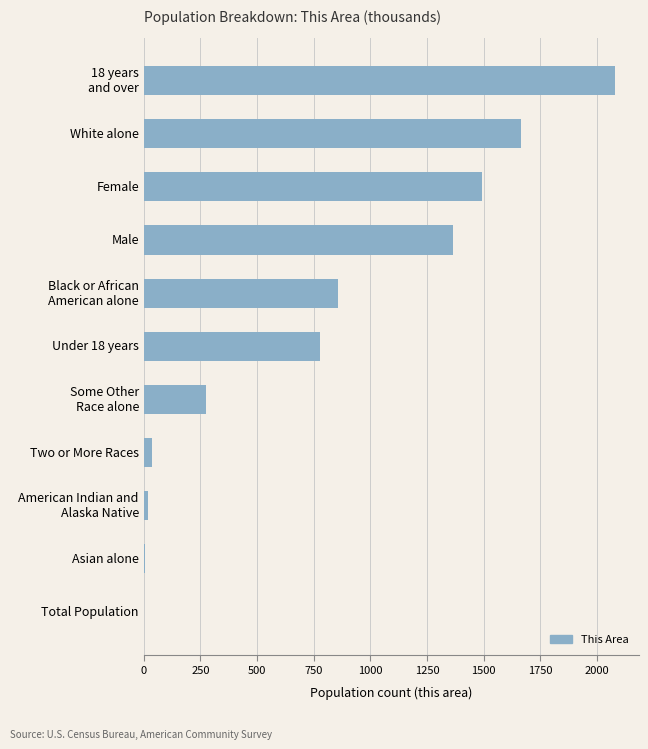

Between Two or More Races and White alone, which is larger?

White alone